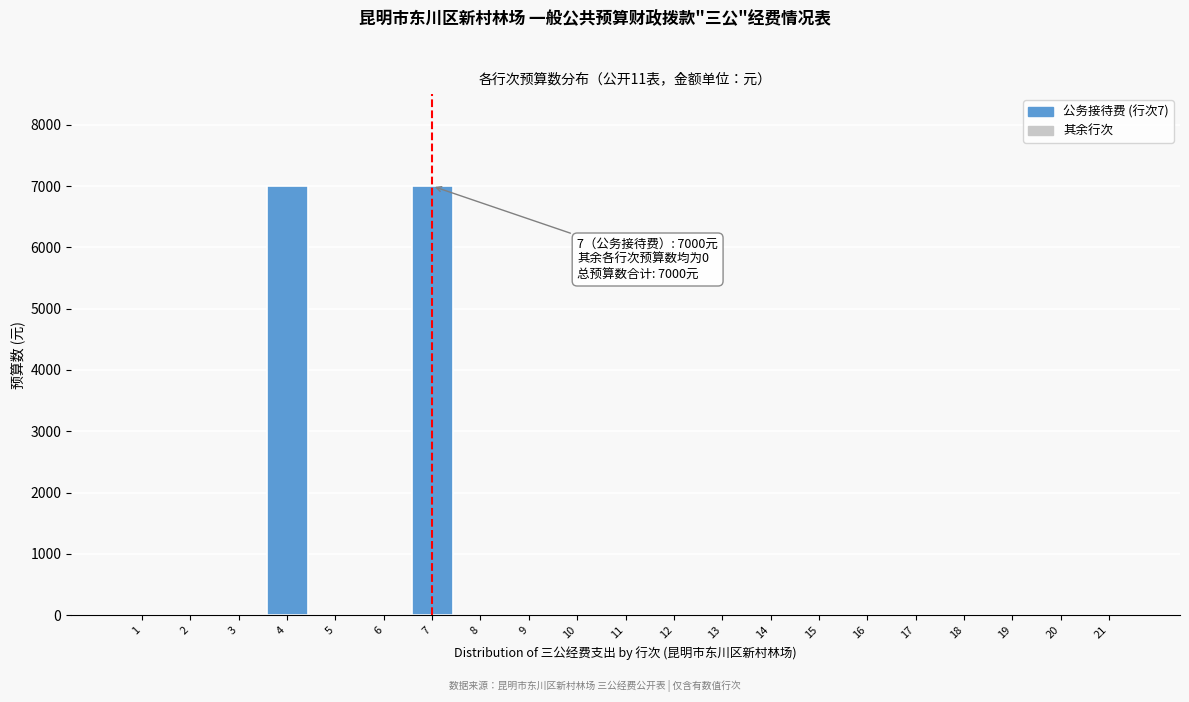

Reading right to left, what are all the values shown in this chart?

21=0	20=0	19=0	18=0	17=0	16=0	15=0	14=0	13=0	12=0	11=0	10=0	9=0	8=0	7=7000	6=0	5=0	4=7000	3=0	2=0	1=0